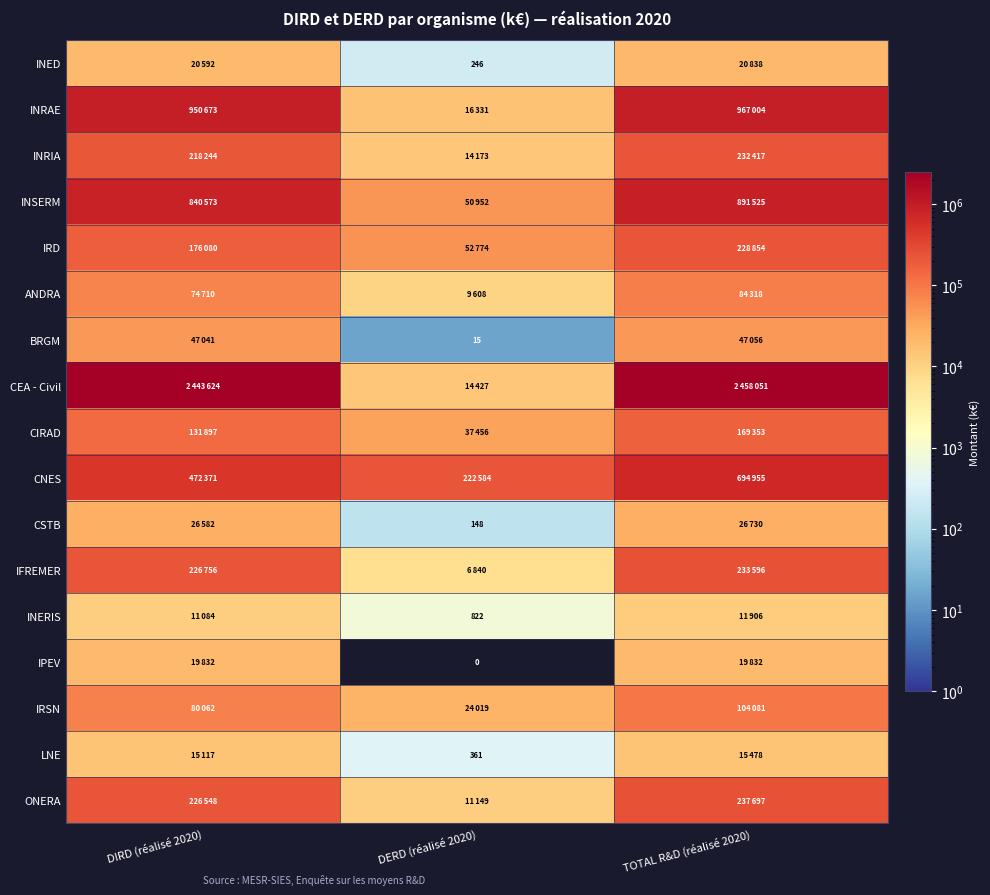

Is it true that BRGM equals 15 at DERD (réalisé 2020)?

True